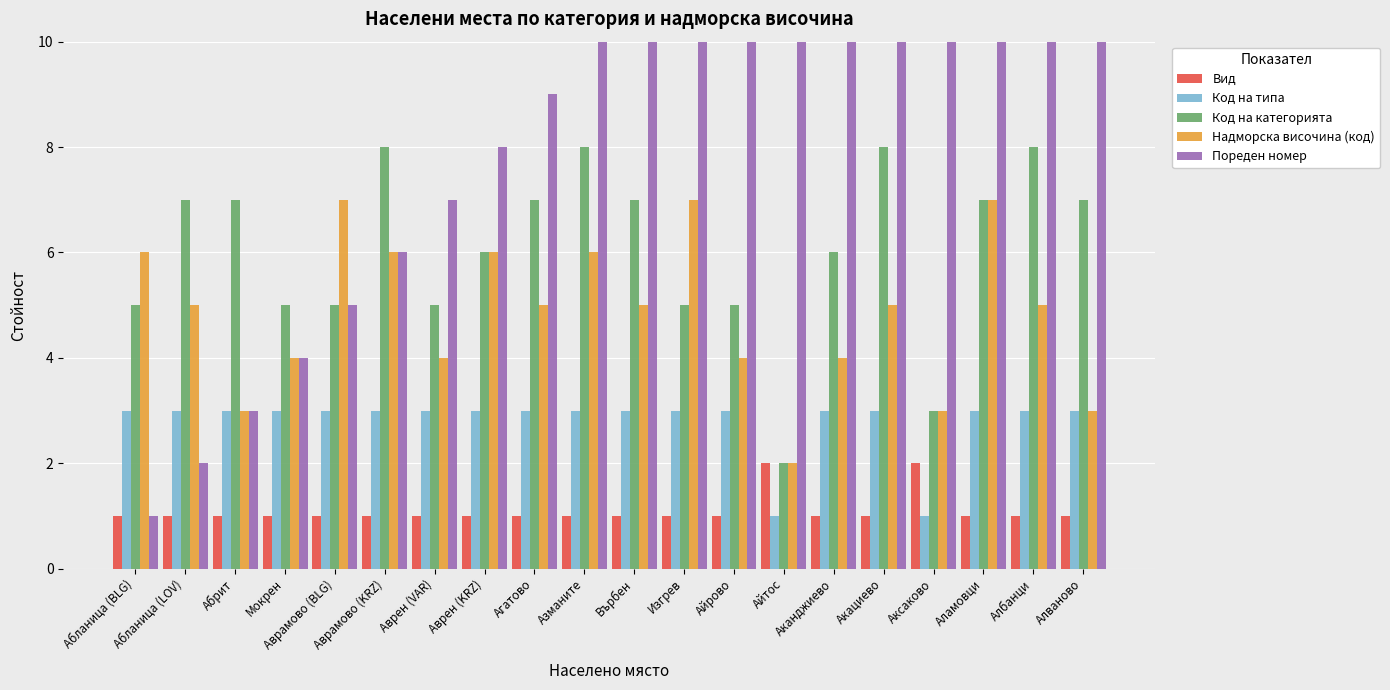

What position from the left is Айтос?

14